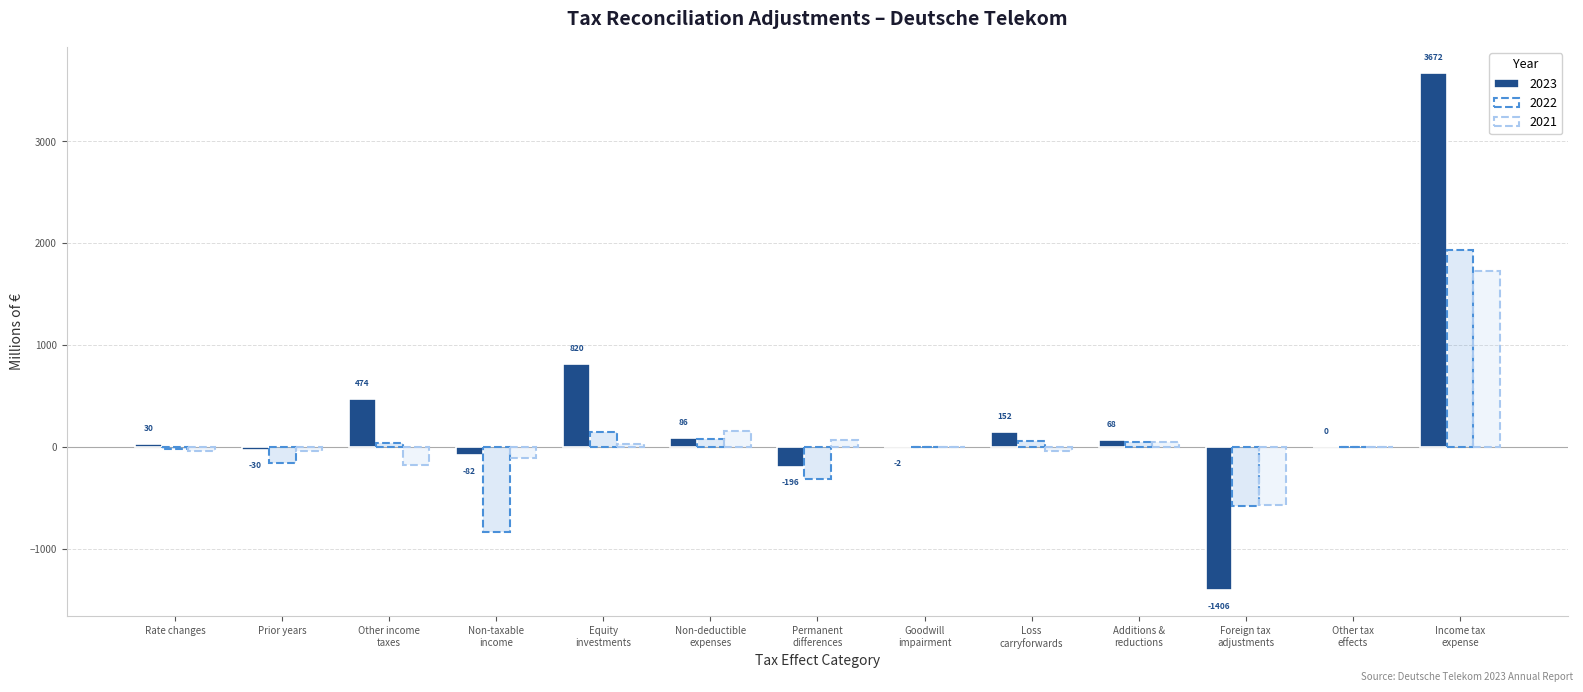

Reading left to right, list all the values displayed in this chart.

2023: Rate changes=30	Prior years=-30	Other income
taxes=474	Non-taxable
income=-82	Equity
investments=820	Non-deductible
expenses=86	Permanent
differences=-196	Goodwill
impairment=-2	Loss
carryforwards=152	Additions &
reductions=68	Foreign tax
adjustments=-1406	Other tax
effects=0	Income tax
expense=3672
2022: Rate changes=-16	Prior years=-157	Other income
taxes=37	Non-taxable
income=-829	Equity
investments=150	Non-deductible
expenses=77	Permanent
differences=-309	Goodwill
impairment=1	Loss
carryforwards=63	Additions &
reductions=49	Foreign tax
adjustments=-575	Other tax
effects=0	Income tax
expense=1937
2021: Rate changes=-39	Prior years=-41	Other income
taxes=-178	Non-taxable
income=-106	Equity
investments=27	Non-deductible
expenses=153	Permanent
differences=73	Goodwill
impairment=0	Loss
carryforwards=-36	Additions &
reductions=53	Foreign tax
adjustments=-570	Other tax
effects=1	Income tax
expense=1732